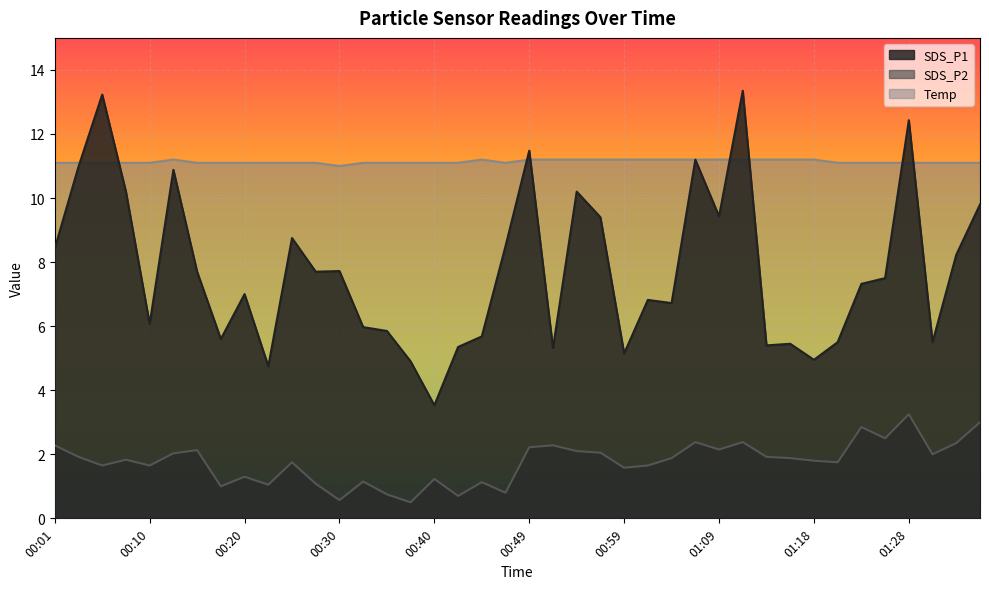

How many interior local valleys does the Temp series have?

2